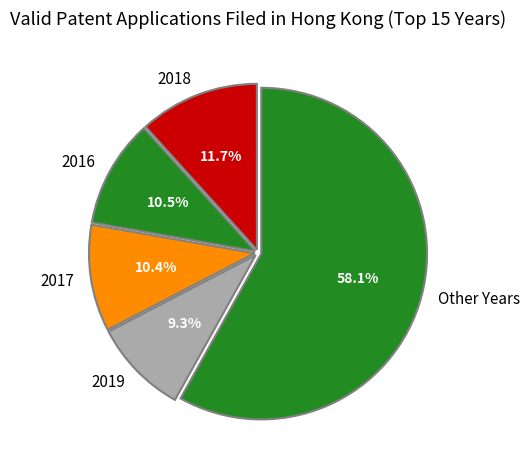

Combined, what portion of the pie is 2018 and 2017?

22.1%